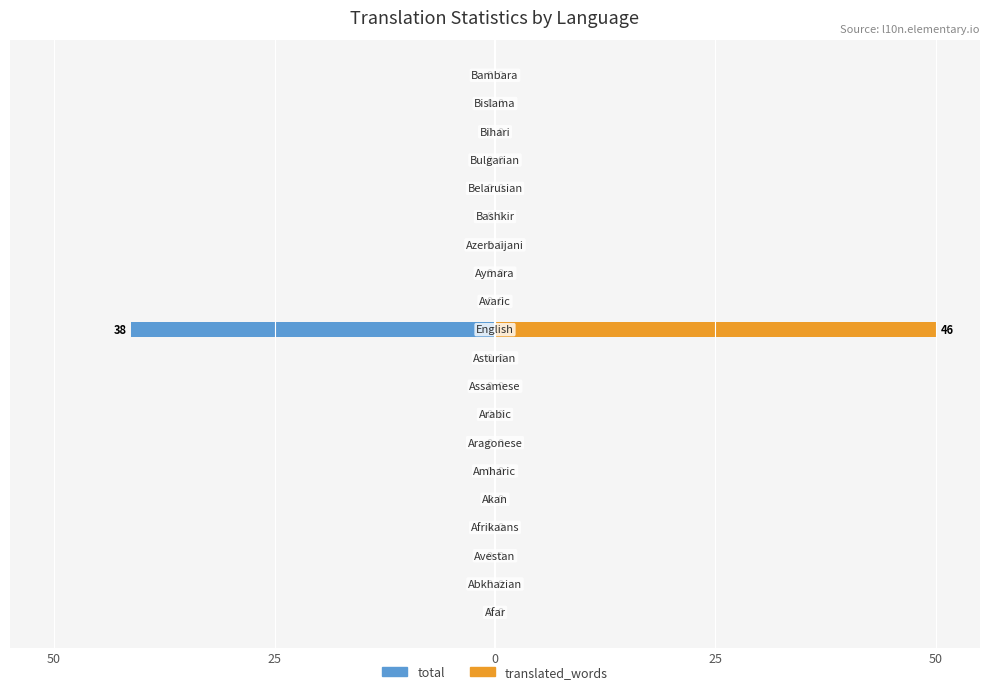

Are the bars horizontal?

Yes